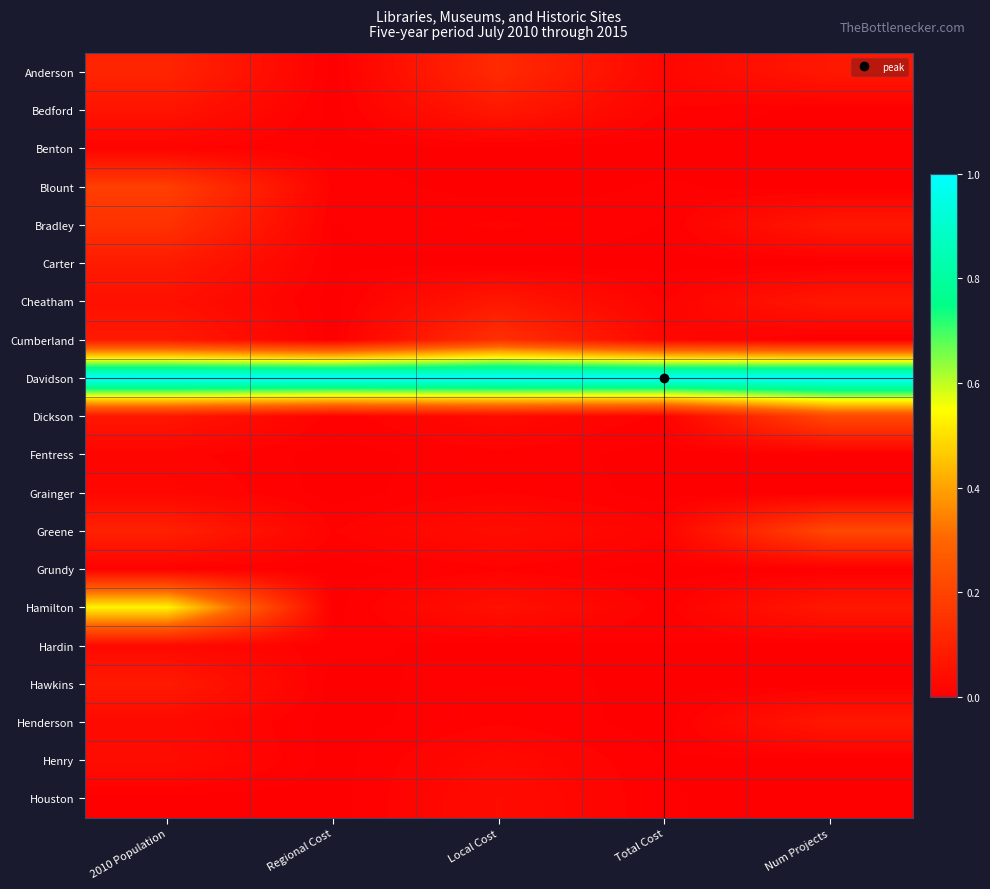

Reading left to right, what are all the values shown in this chart?

Anderson: 2010 Population=0.1	Regional Cost=0.0	Local Cost=0.1	Total Cost=0.0	Num Projects=0.1
Bedford: 2010 Population=0.1	Regional Cost=0.0	Local Cost=0.1	Total Cost=0.0	Num Projects=0.0
Benton: 2010 Population=0.0	Regional Cost=0.0	Local Cost=0.0	Total Cost=0.0	Num Projects=0.0
Blount: 2010 Population=0.2	Regional Cost=0.0	Local Cost=0.0	Total Cost=0.0	Num Projects=0.0
Bradley: 2010 Population=0.1	Regional Cost=0.0	Local Cost=0.0	Total Cost=0.0	Num Projects=0.1
Carter: 2010 Population=0.1	Regional Cost=0.0	Local Cost=0.0	Total Cost=0.0	Num Projects=0.0
Cheatham: 2010 Population=0.0	Regional Cost=0.0	Local Cost=0.1	Total Cost=0.0	Num Projects=0.1
Cumberland: 2010 Population=0.1	Regional Cost=0.0	Local Cost=0.1	Total Cost=0.0	Num Projects=0.0
Davidson: 2010 Population=1.0	Regional Cost=1.0	Local Cost=1.0	Total Cost=1.0	Num Projects=1.0
Dickson: 2010 Population=0.1	Regional Cost=0.0	Local Cost=0.0	Total Cost=0.0	Num Projects=0.2
Fentress: 2010 Population=0.0	Regional Cost=0.0	Local Cost=0.0	Total Cost=0.0	Num Projects=0.0
Grainger: 2010 Population=0.0	Regional Cost=0.0	Local Cost=0.0	Total Cost=0.0	Num Projects=0.0
Greene: 2010 Population=0.1	Regional Cost=0.0	Local Cost=0.0	Total Cost=0.0	Num Projects=0.2
Grundy: 2010 Population=0.0	Regional Cost=0.0	Local Cost=0.0	Total Cost=0.0	Num Projects=0.0
Hamilton: 2010 Population=0.5	Regional Cost=0.0	Local Cost=0.0	Total Cost=0.0	Num Projects=0.1
Hardin: 2010 Population=0.0	Regional Cost=0.0	Local Cost=0.0	Total Cost=0.0	Num Projects=0.0
Hawkins: 2010 Population=0.1	Regional Cost=0.0	Local Cost=0.0	Total Cost=0.0	Num Projects=0.0
Henderson: 2010 Population=0.0	Regional Cost=0.0	Local Cost=0.0	Total Cost=0.0	Num Projects=0.1
Henry: 2010 Population=0.0	Regional Cost=0.0	Local Cost=0.0	Total Cost=0.0	Num Projects=0.0
Houston: 2010 Population=0.0	Regional Cost=0.0	Local Cost=0.0	Total Cost=0.0	Num Projects=0.0